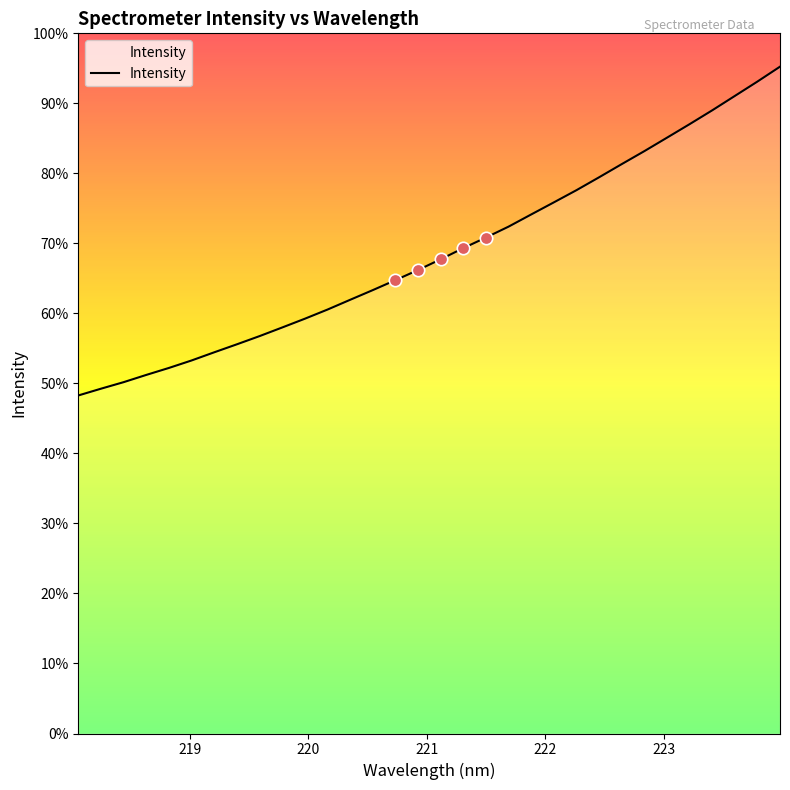

Which has a higher value, 220.3533 or 219.2067?

220.3533